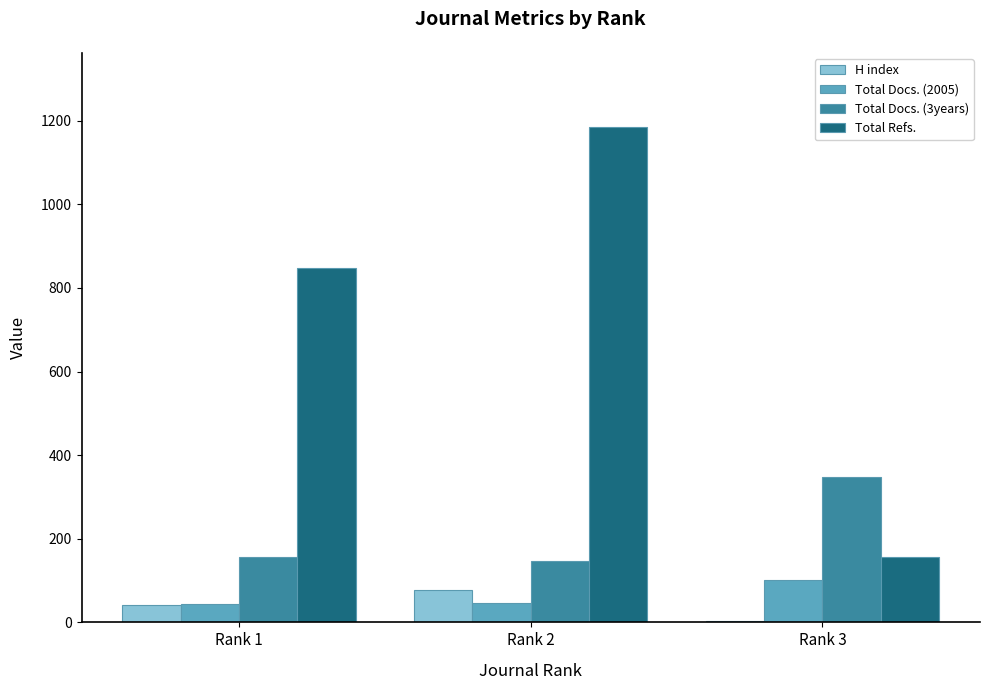

How many series are shown in this chart?

4